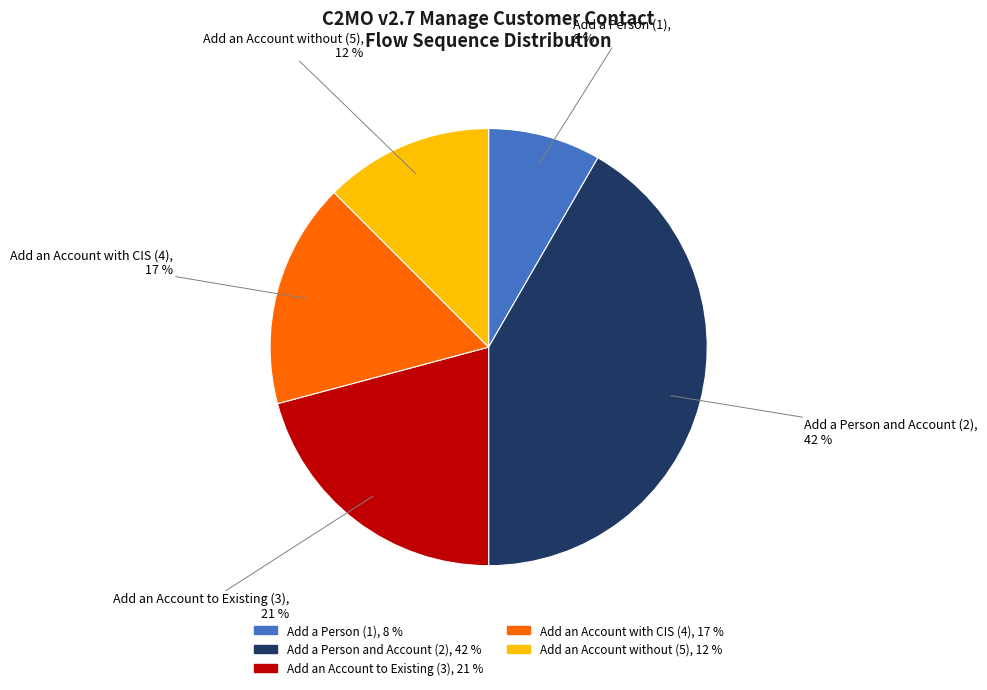

The Add an Account without (5) slice represents 12% of the pie. True or false?

True